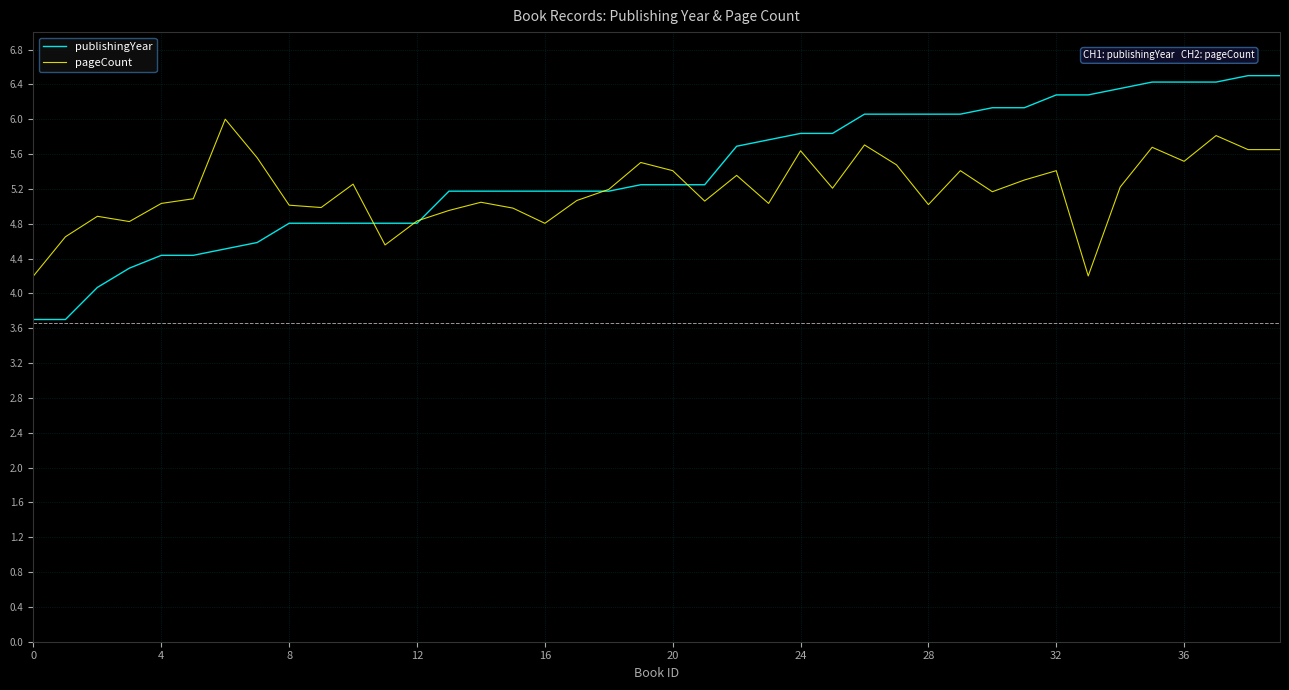

What is the maximum value for publishingYear?

6.5